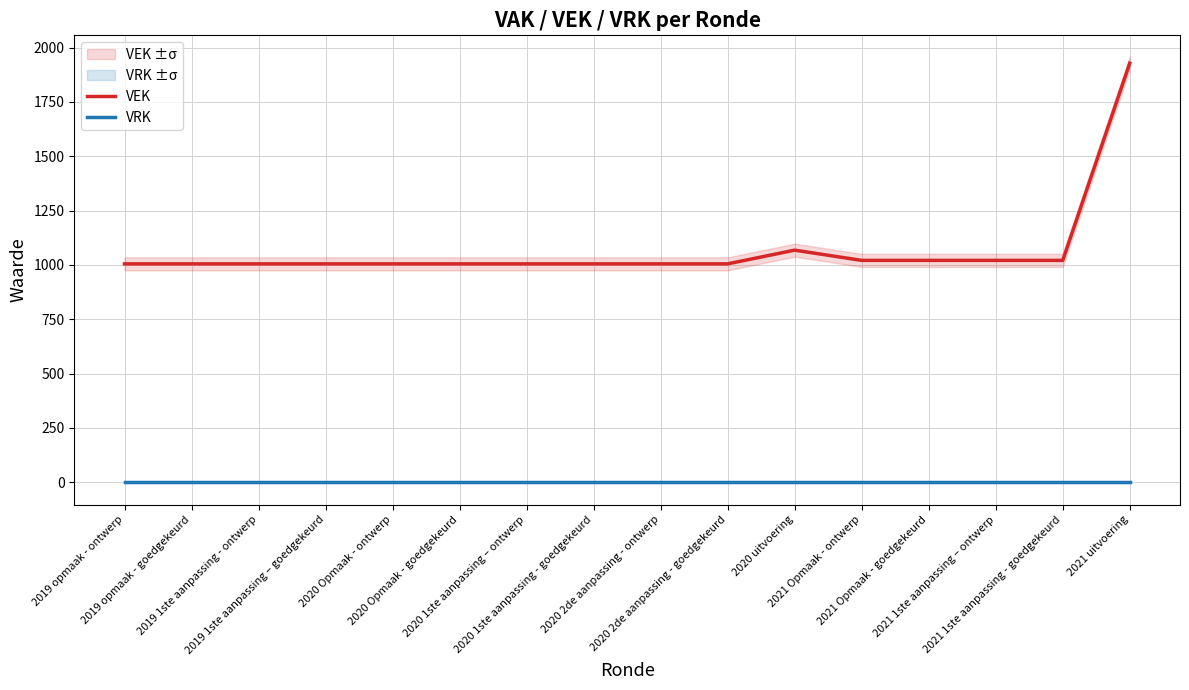

Between 2019 opmaak - ontwerp and 2021 Opmaak - ontwerp, which series saw the biggest shift?

VEK